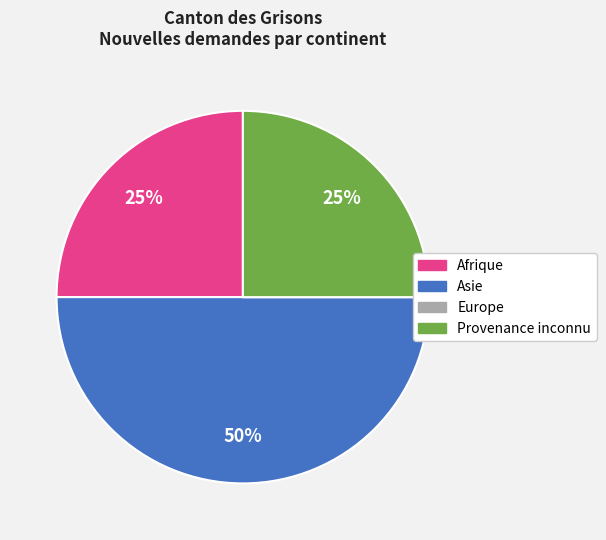

To the nearest percent, what is the difference between the largest and smallest slice percentages?

50%